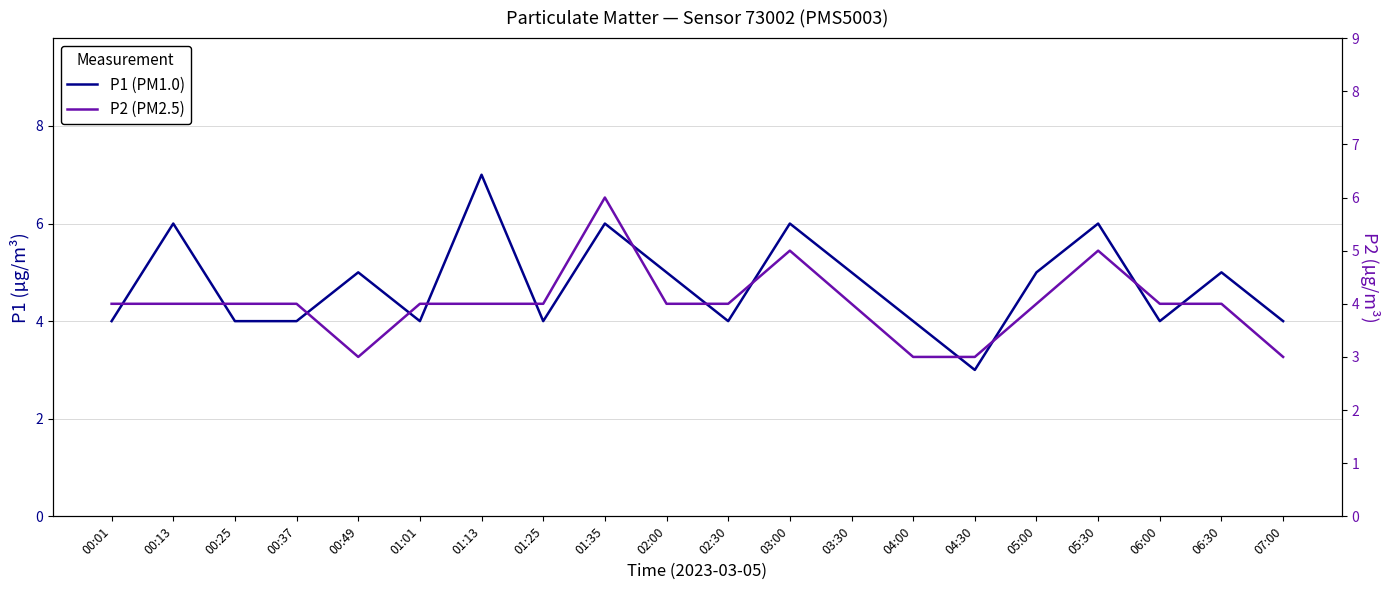

How many values in the P1 series exceed 5?

5